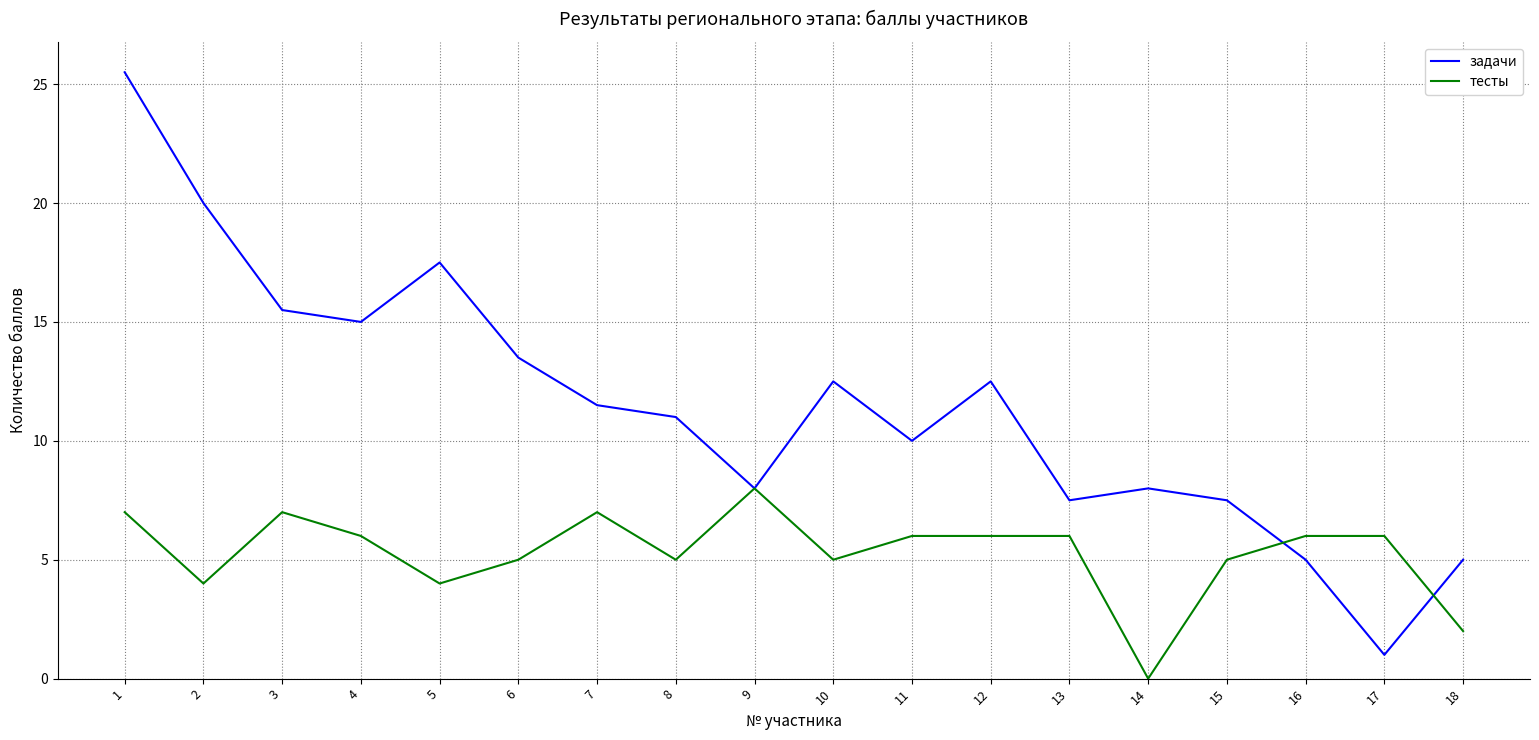

Is it true that задачи equals 5.0 at 16?

True